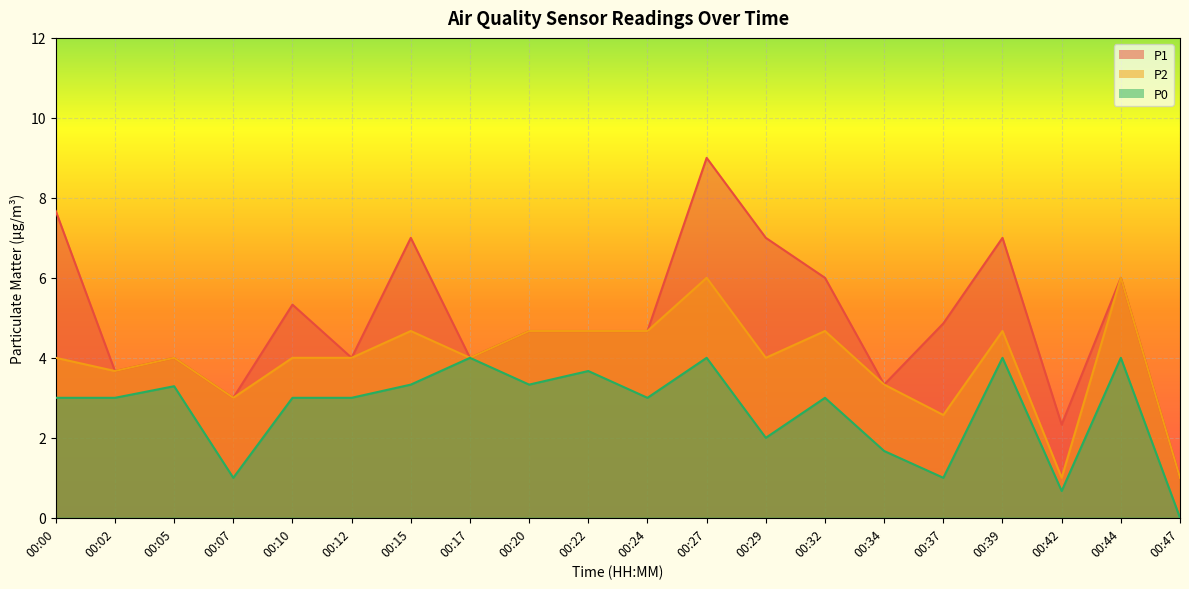

List the series in order of their peak value, lowest first.

P0, P2, P1